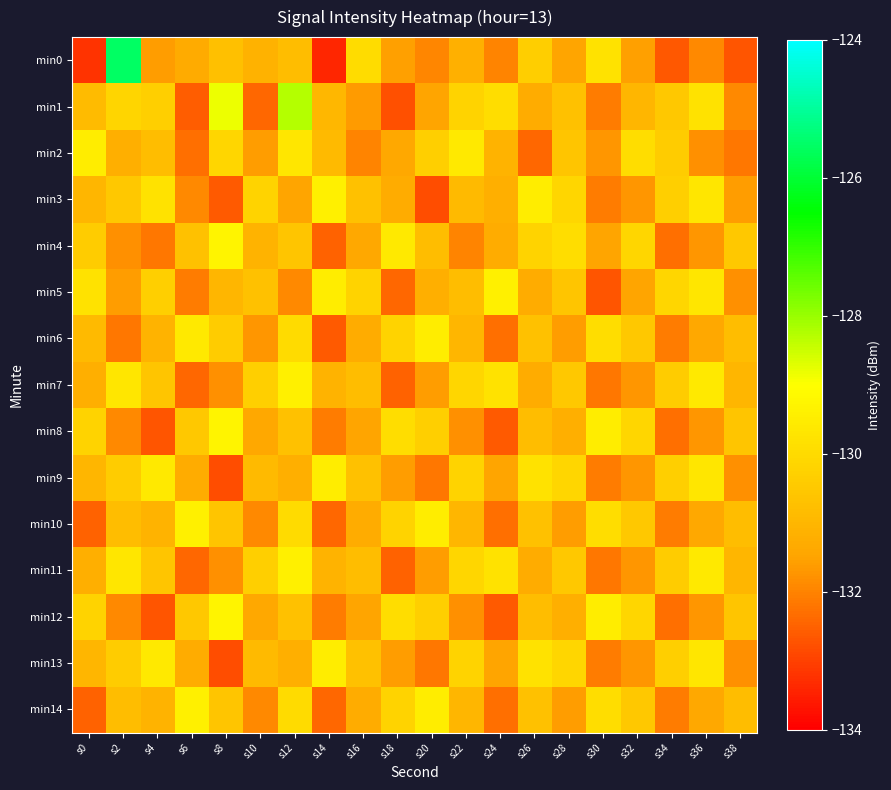

Which series has the widest spread of values?

min0